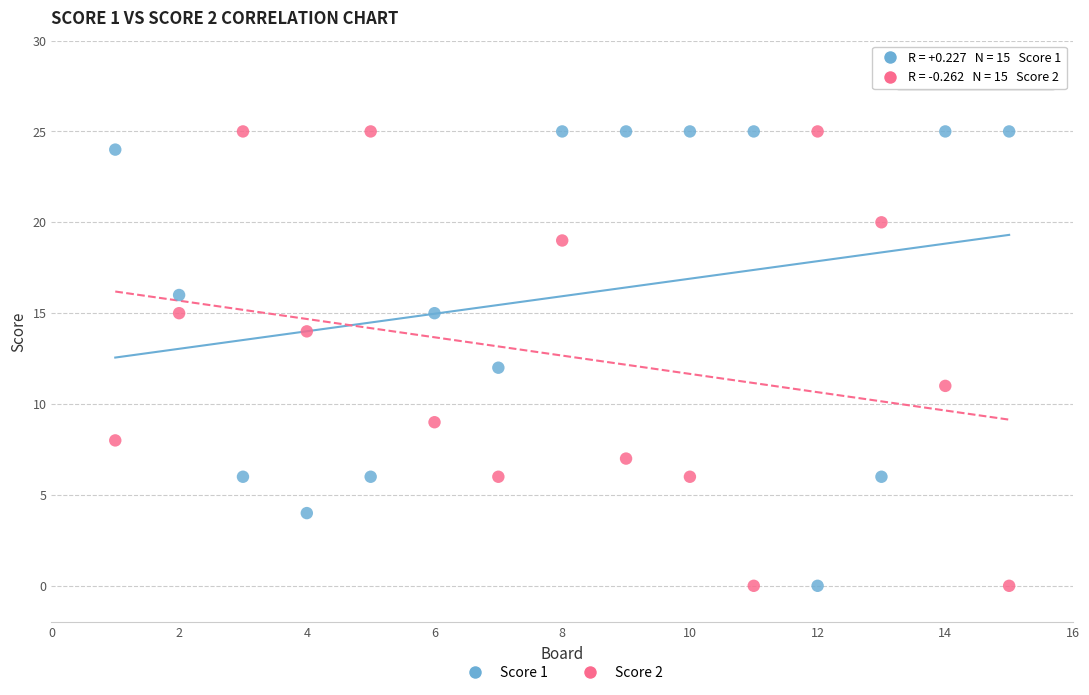

Across all data points, what is the range of Y values (max minus min)?

25